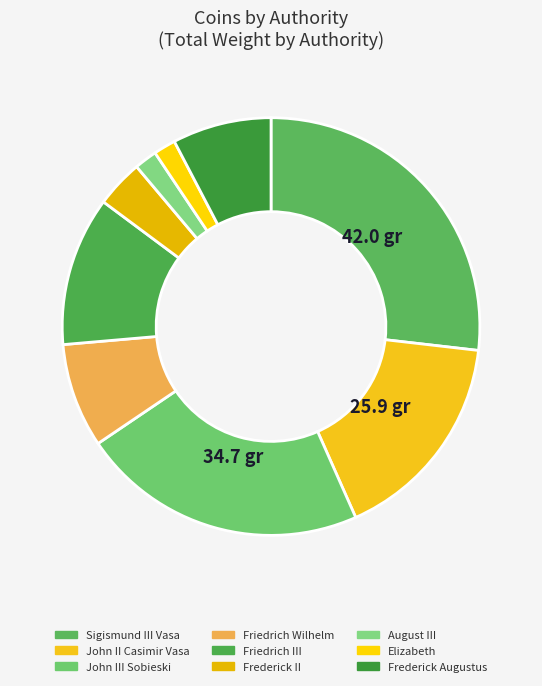

How many segments does this pie chart have?

9